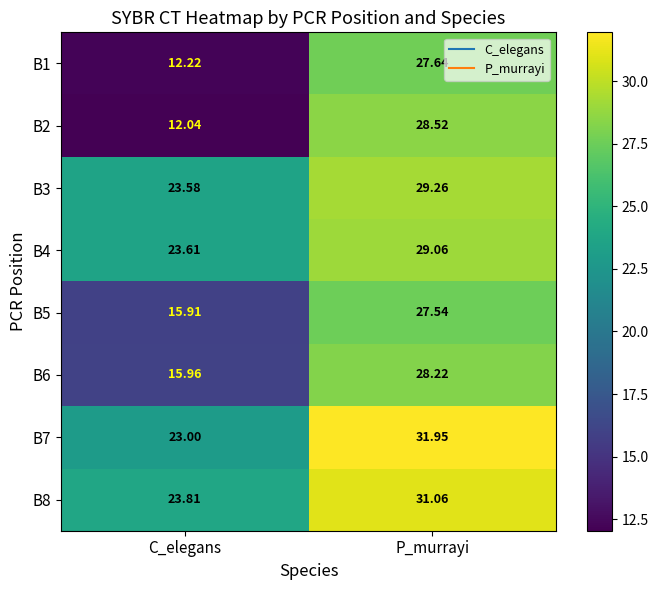

At C_elegans, list the series in order from largest to smallest.

B8, B4, B3, B7, B6, B5, B1, B2